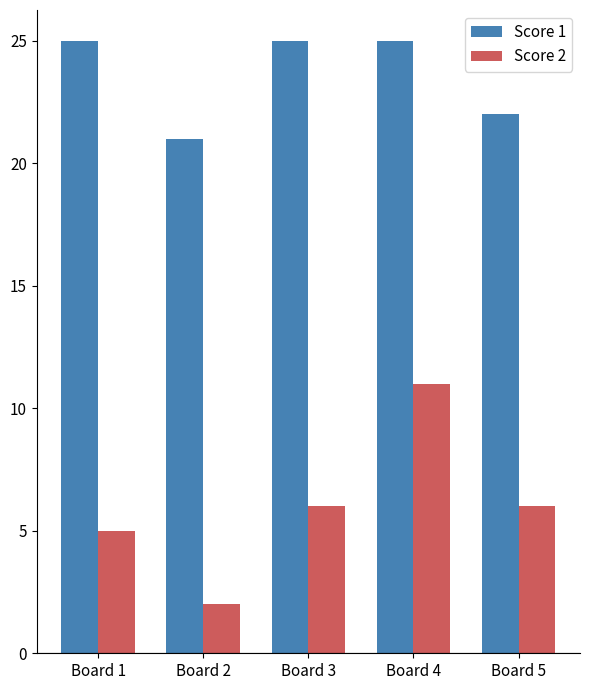

How many bars are there in each group?

2